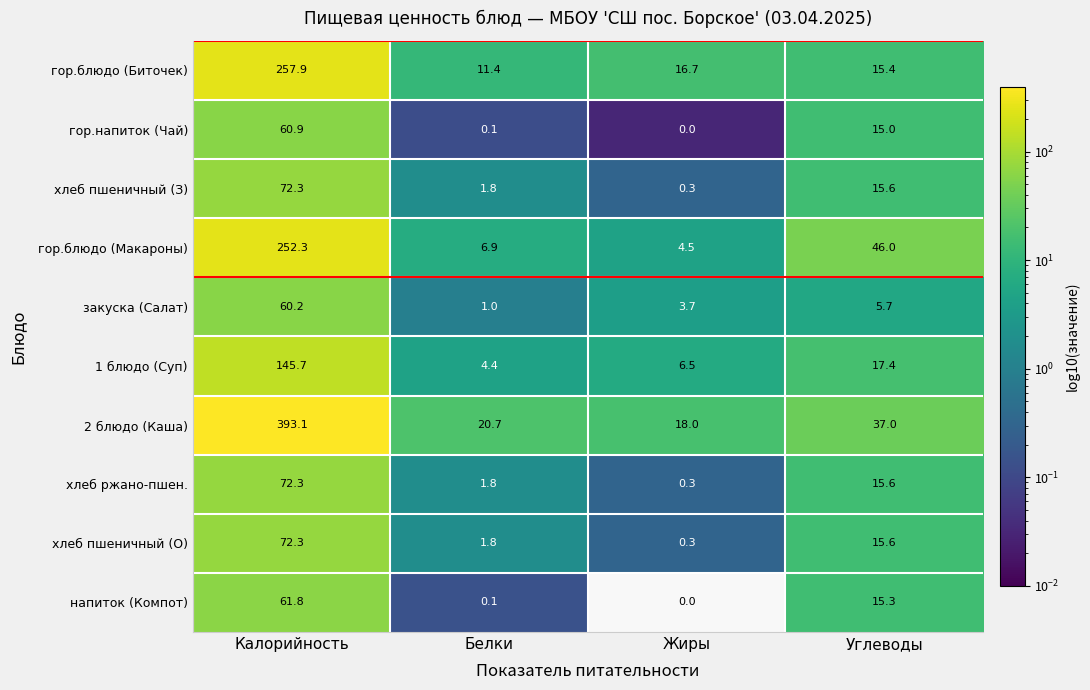

What is the sum of the хлеб пшеничный (О) values at Калорийность and Белки?

74.1